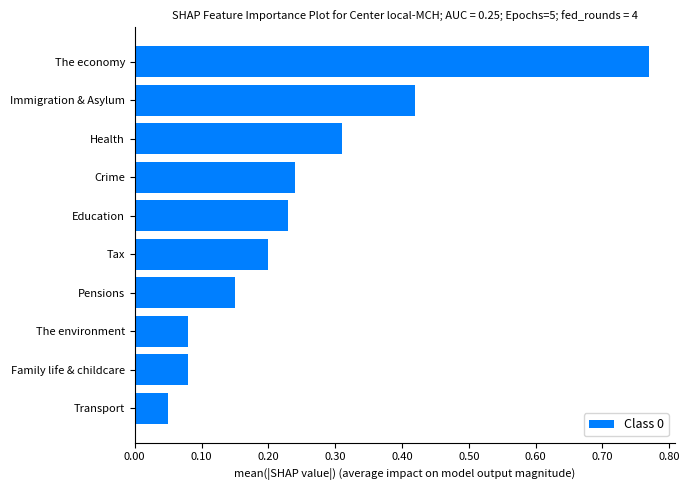

What is the change in value from Transport to Immigration & Asylum?

+0.4